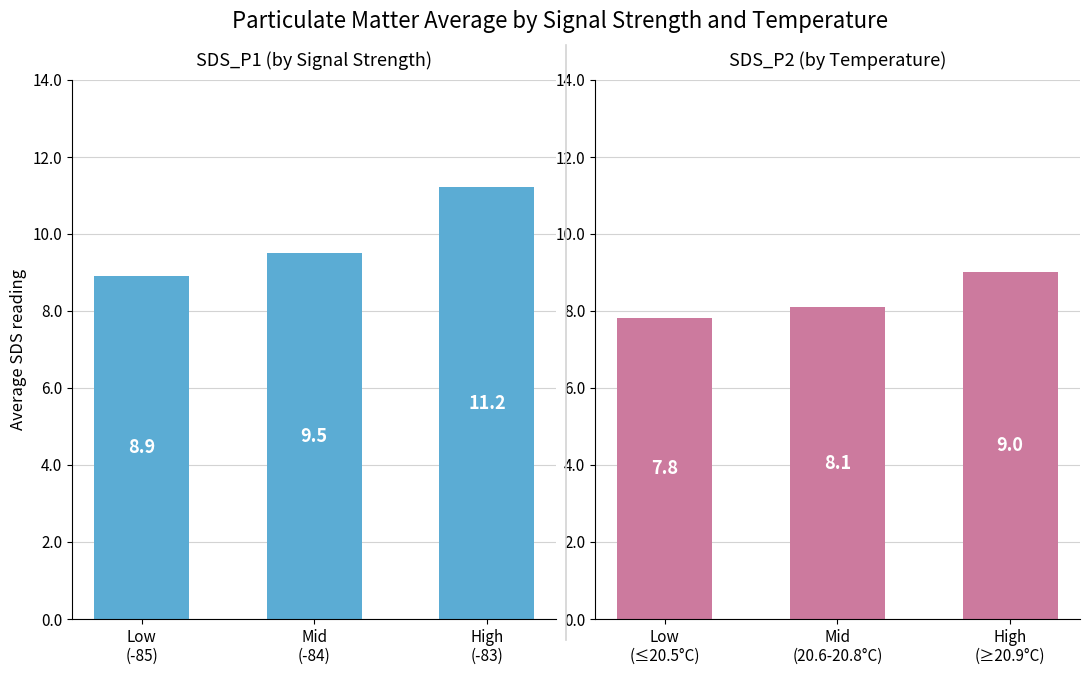

The value of SDS_P2 at Mid (20.6-20.8°C) is 8.1. True or false?

True